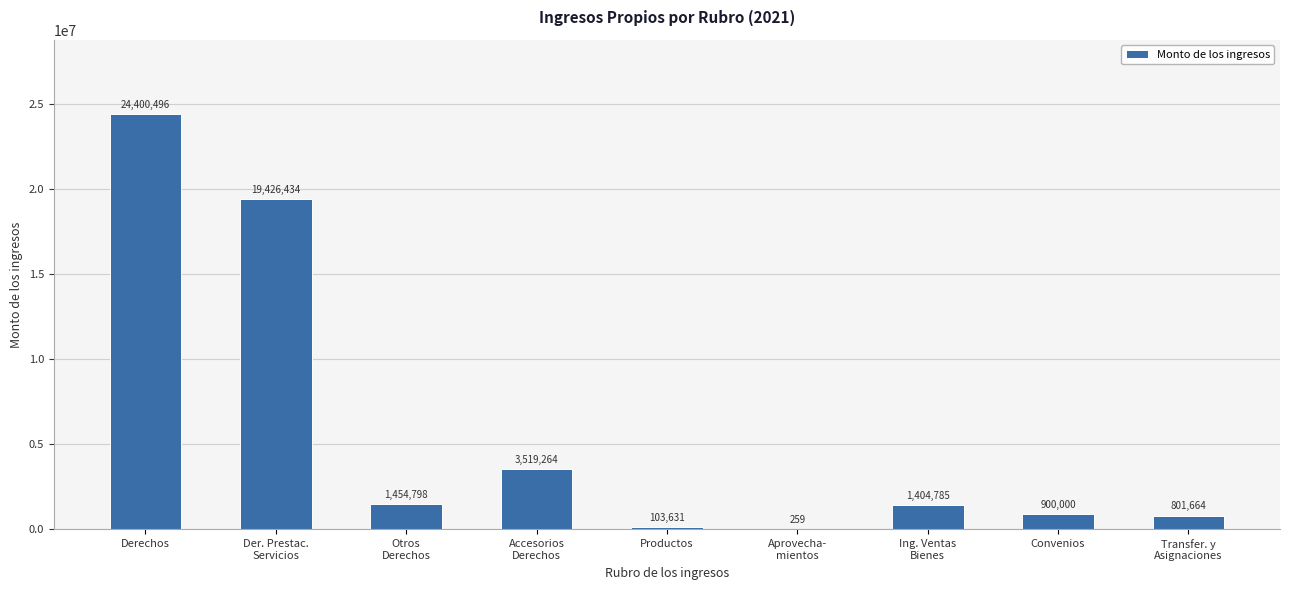

The value at Productos is 103630.7. True or false?

True